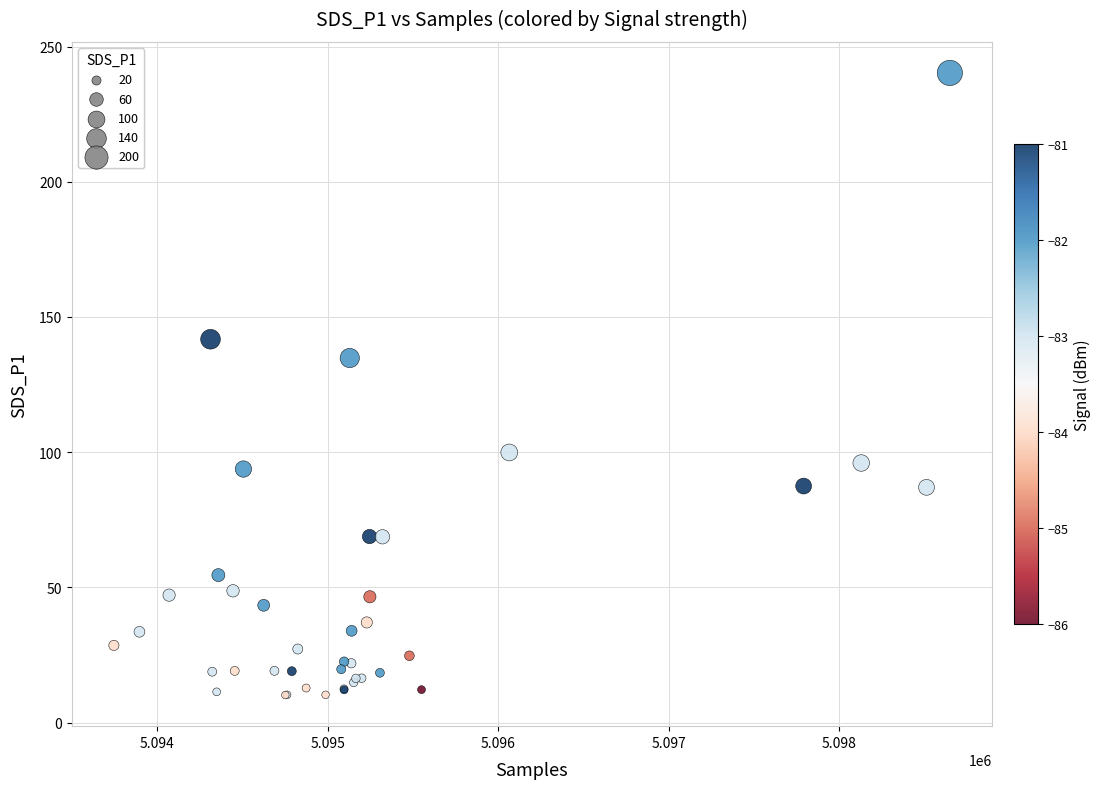

What Y value in the scatter plot is closest to 125?

134.8